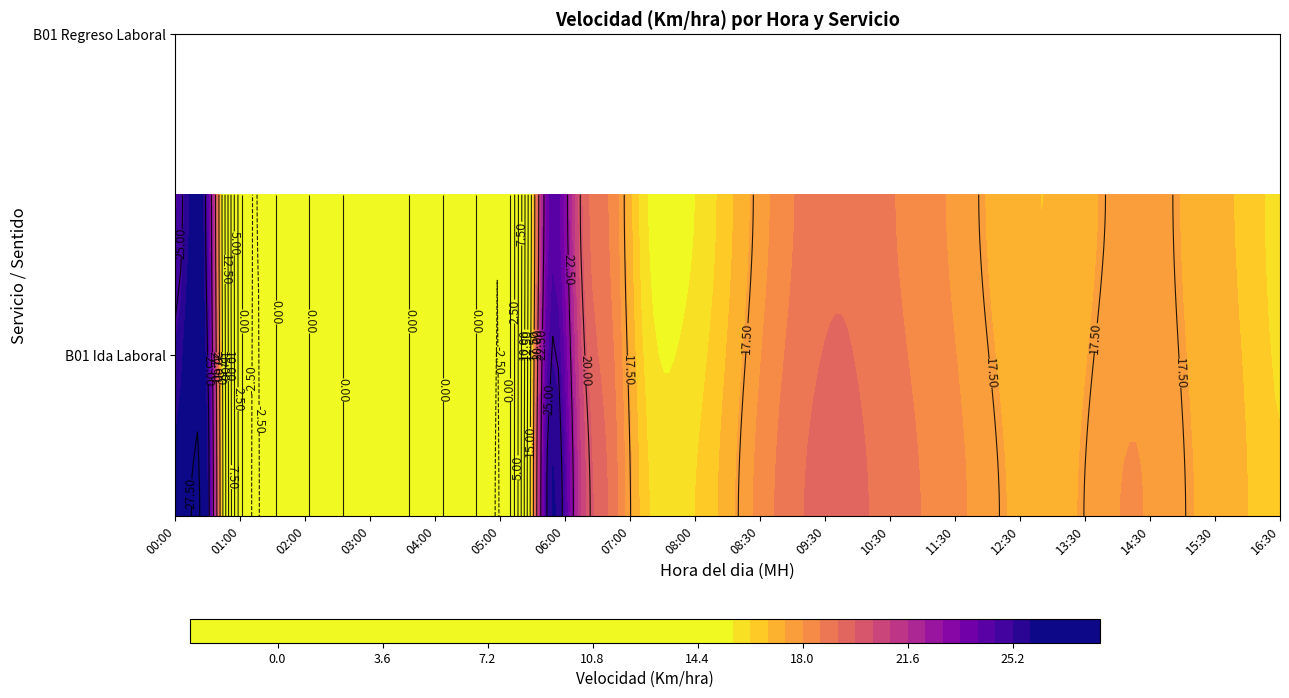

Is it true that B01_Regreso_Laboral equals 5.6 at 16:30?

False